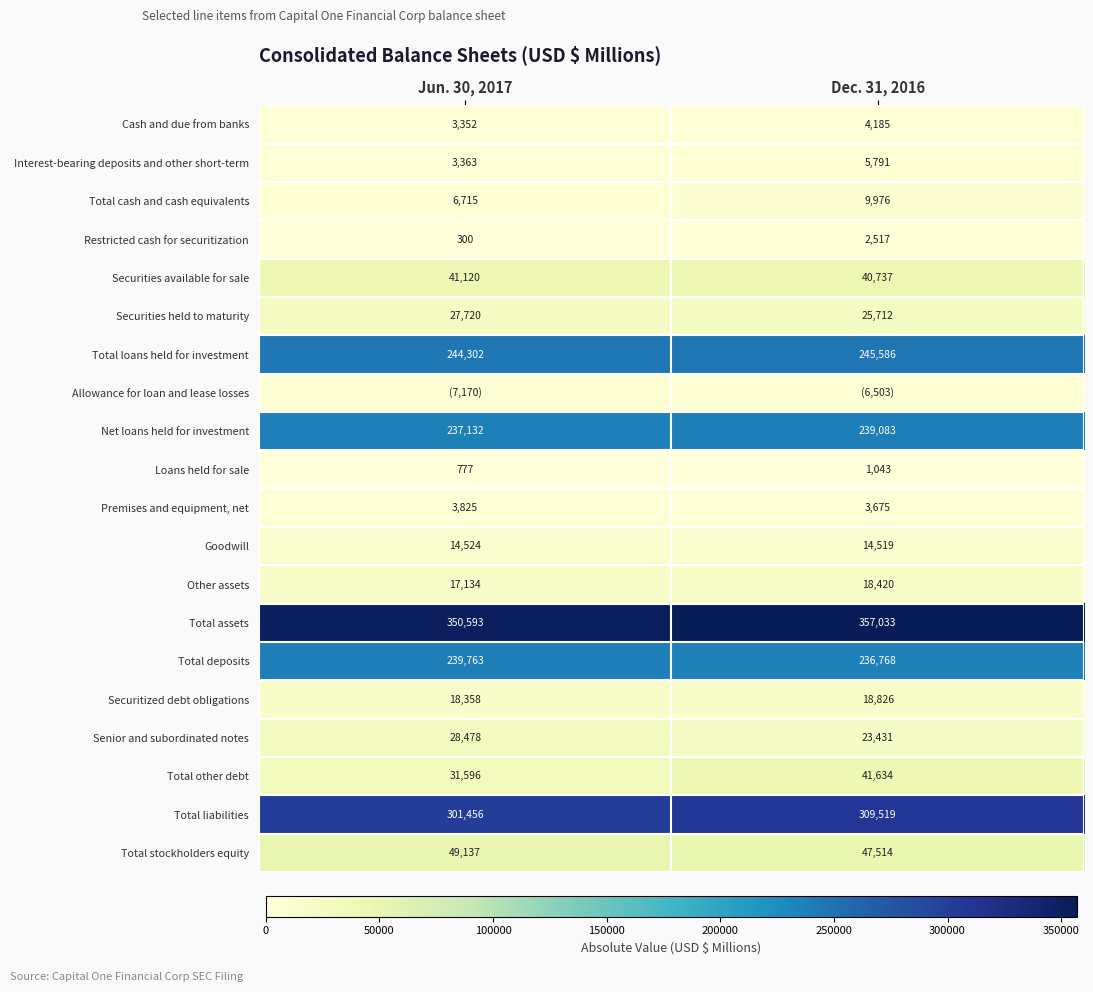

Which category has the highest value in the Total assets series?

Dec. 31, 2016